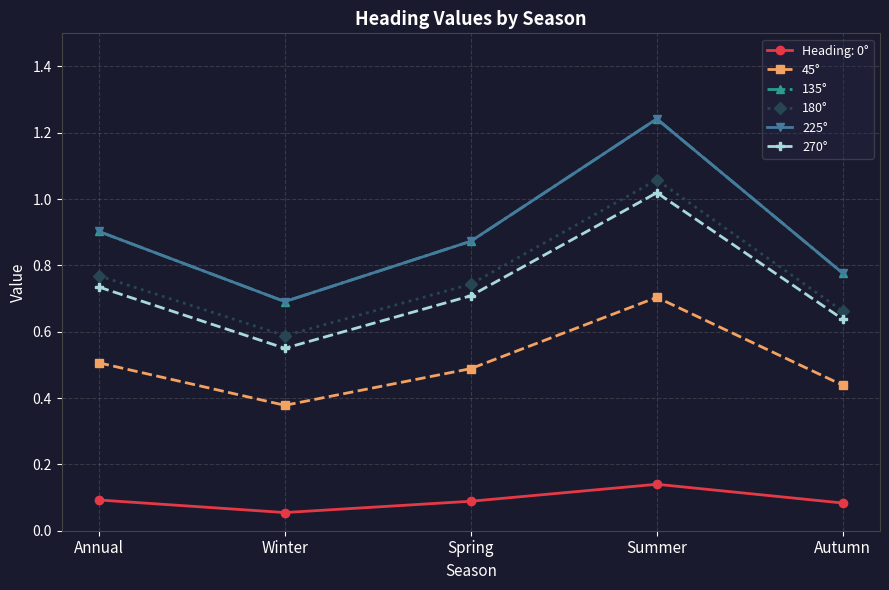

Count the 180° values in the range 0 to 1.

4